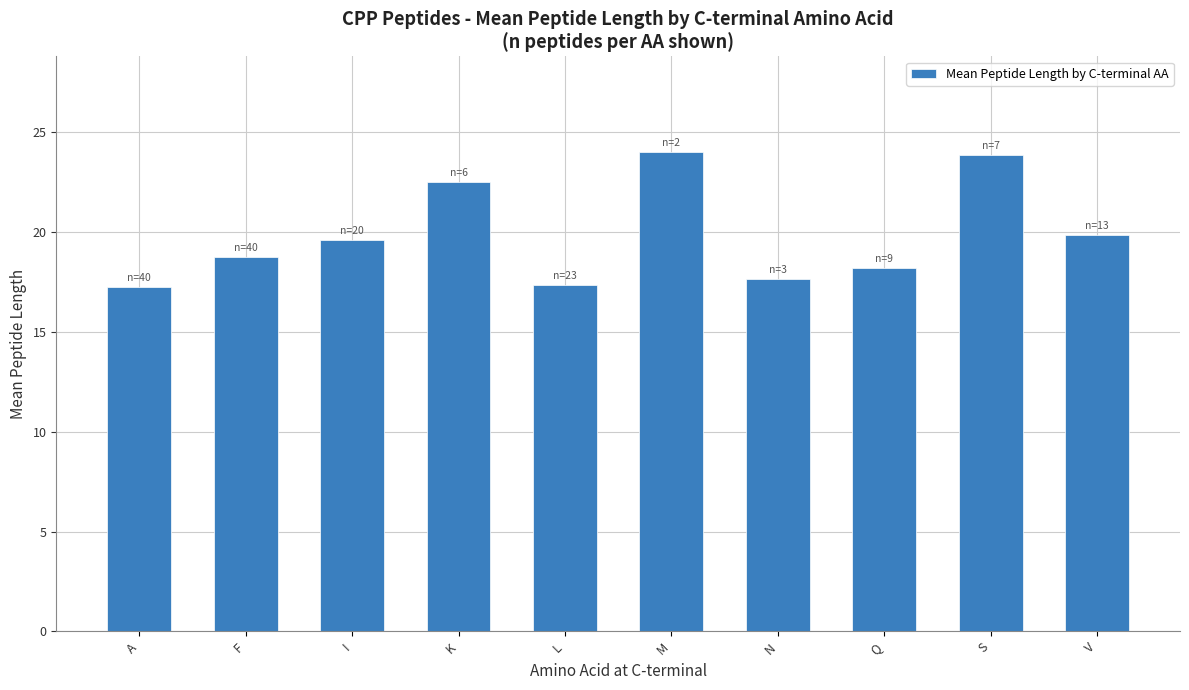

What is the value of the 10th bar from the left?

19.8